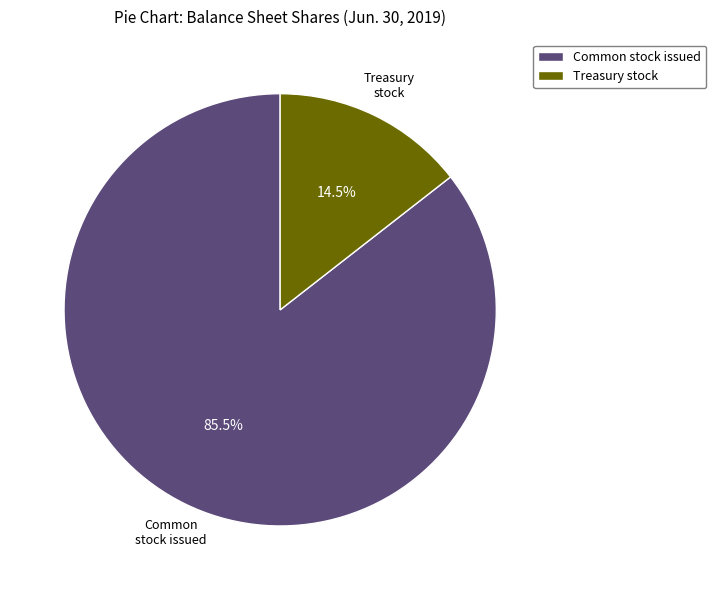

Which category has the biggest portion of the pie?

Common stock issued